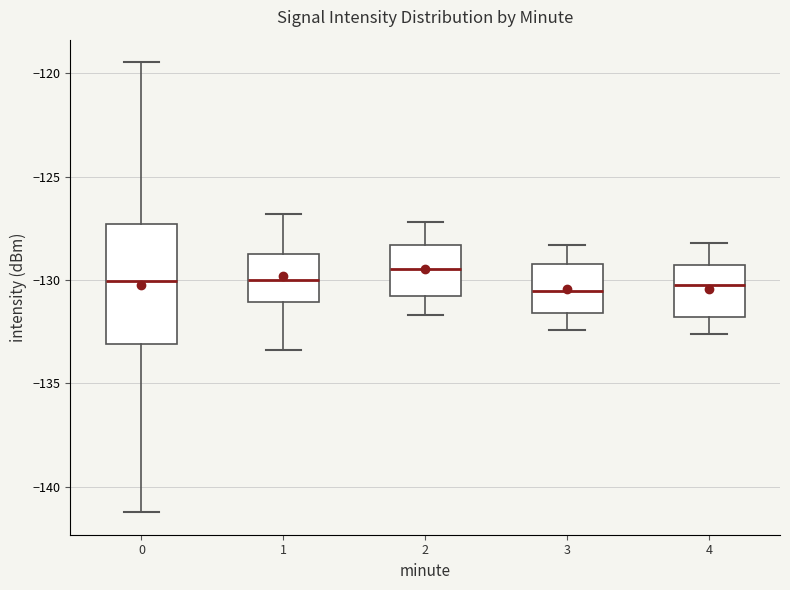

Reading left to right, read every box against the y-axis: the position of its median line, the range the box covers, and the ends of its whiskers. The values are not printed on the chart, so give them approximately, as read against the axis.

0: median -130.0, box -133.0 to -127.5, whiskers -141.0 to -119.5
1: median -130.0, box -131.0 to -128.5, whiskers -133.5 to -127.0
2: median -129.5, box -130.5 to -128.5, whiskers -131.5 to -127.0
3: median -130.5, box -131.5 to -129.0, whiskers -132.5 to -128.5
4: median -130.0, box -132.0 to -129.5, whiskers -132.5 to -128.0